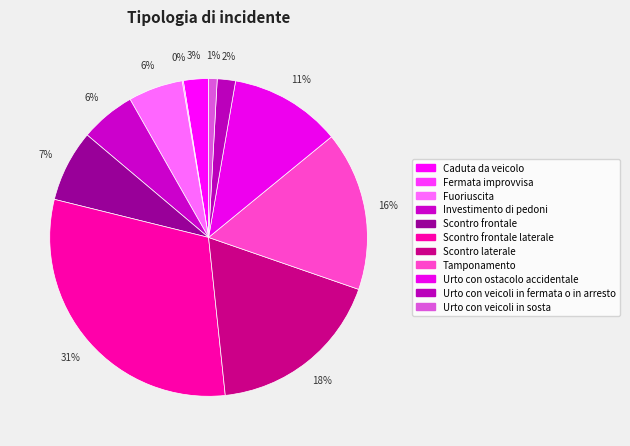

Which slice is the smallest?

Fermata improvvisa